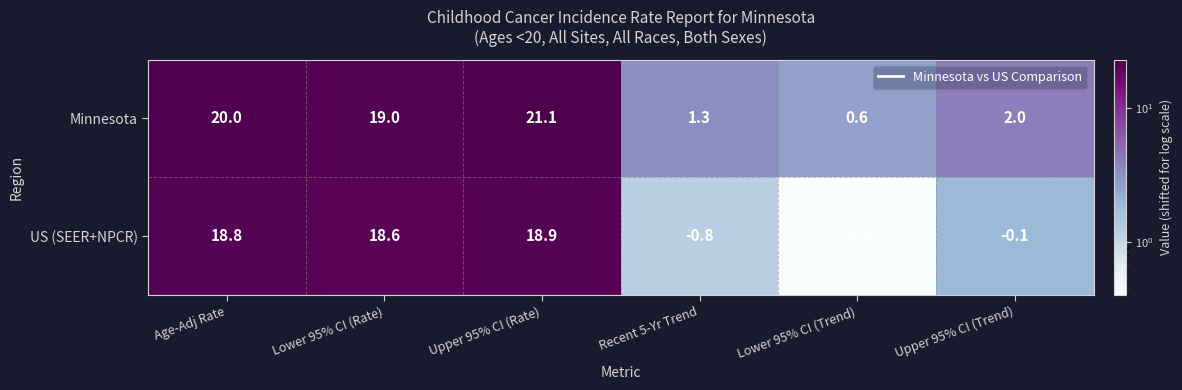

Rank the series at Age-Adj Rate from highest to lowest value.

Minnesota, US (SEER+NPCR)